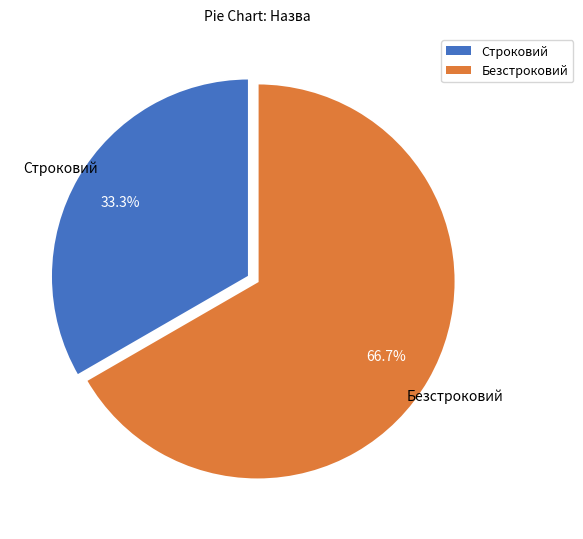

Rank the categories by value from highest to lowest.

Безстроковий, Строковий